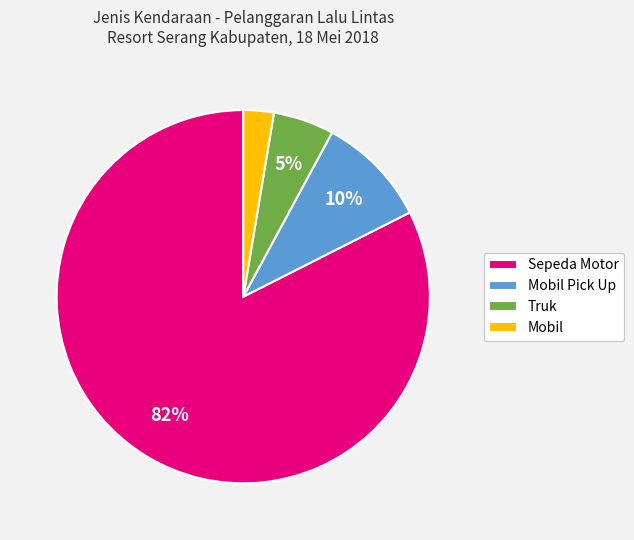

Between Sepeda Motor and Mobil Pick Up, which is larger?

Sepeda Motor